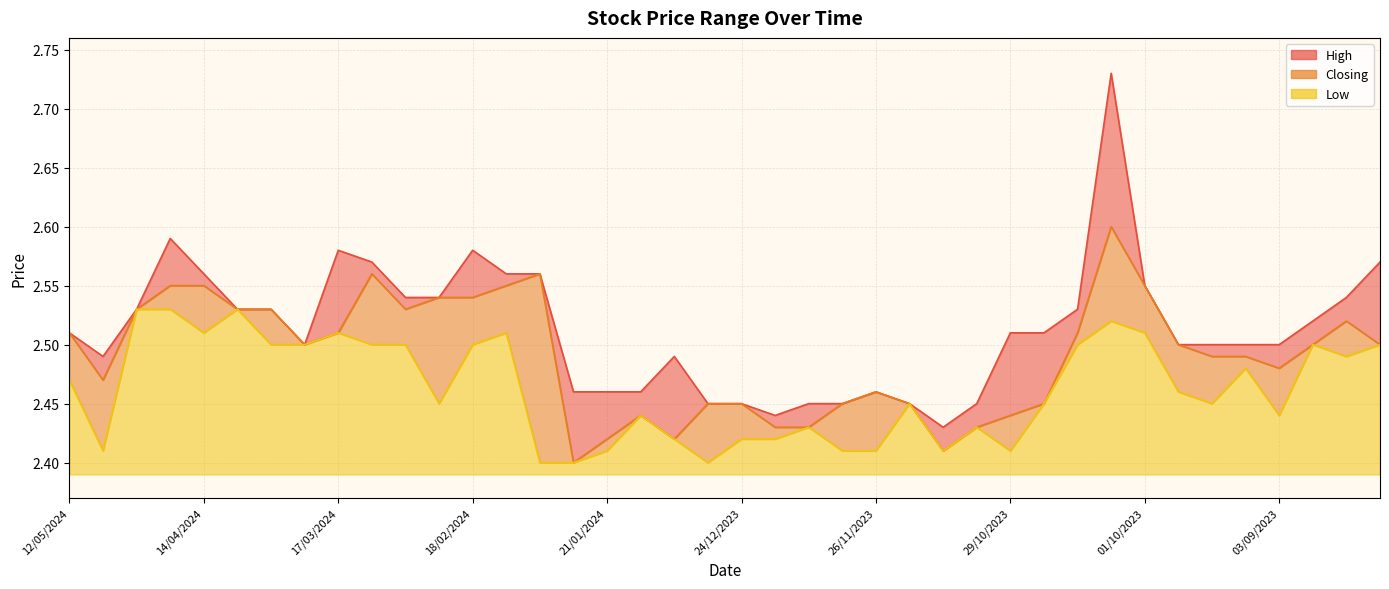

The Closing series shows 2.5 at 03/09/2023. True or false?

True